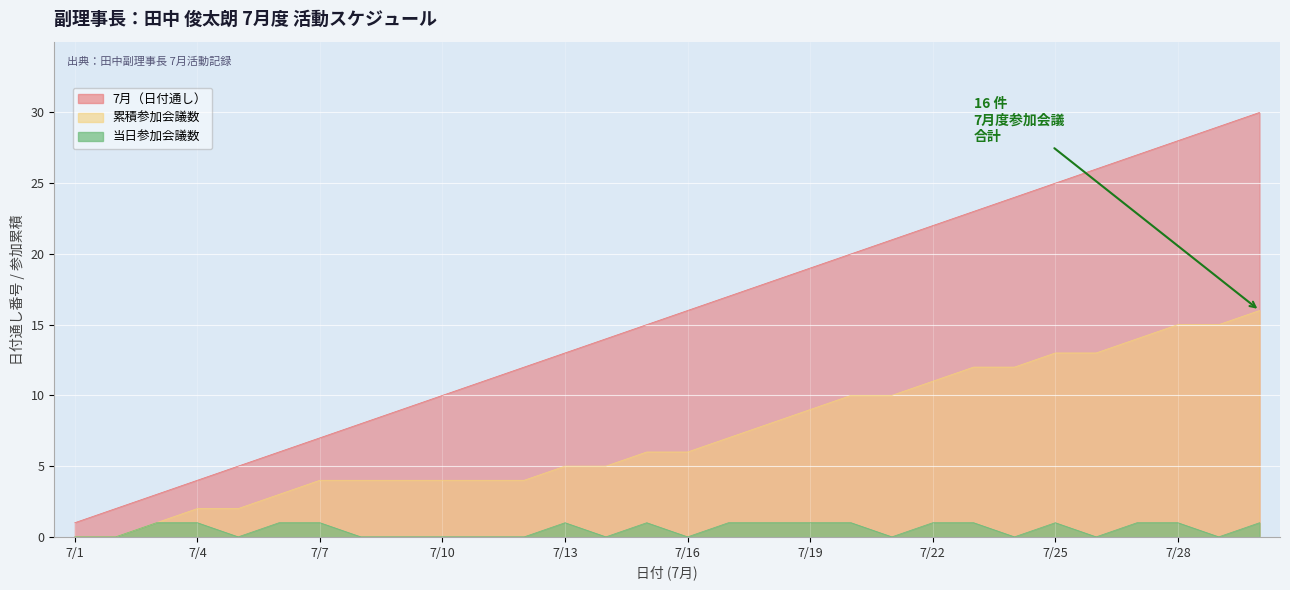

List the series in order of their overall mean, highest first.

7月, 累積参加, 参加会議数